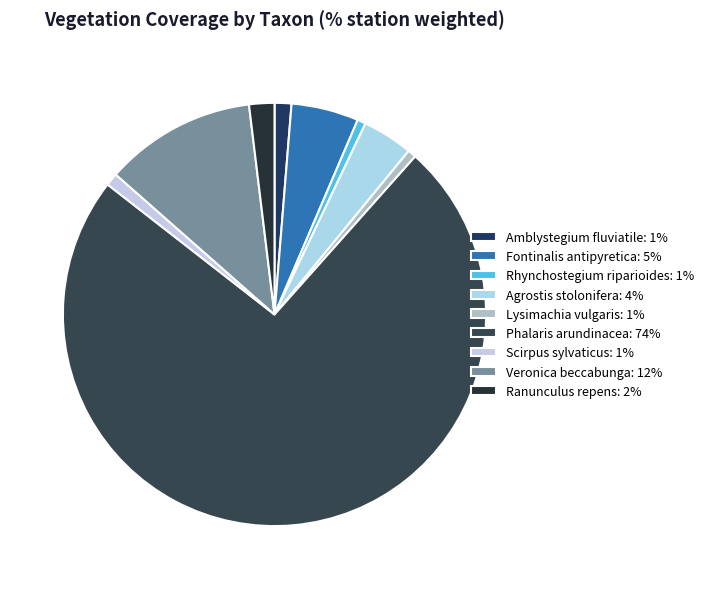

Which category has the biggest portion of the pie?

Phalaris arundinacea